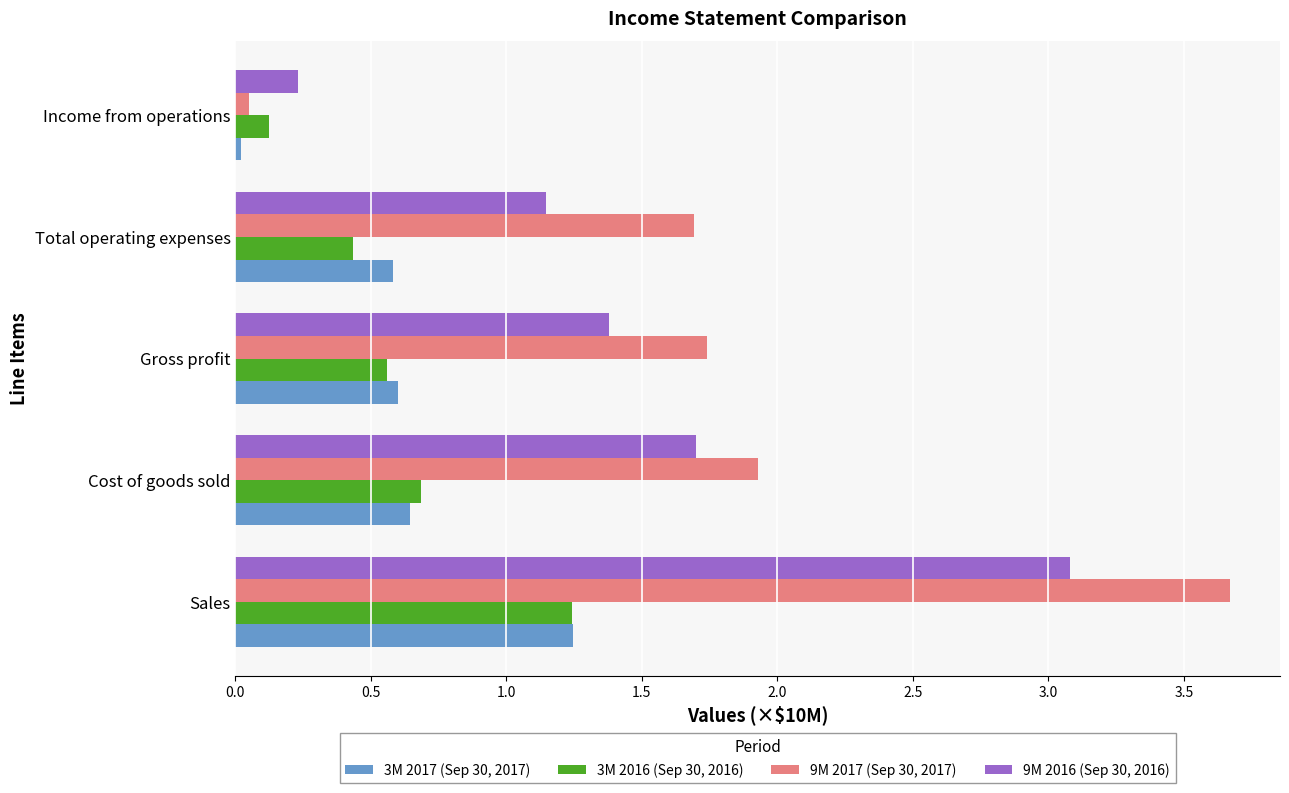

What is the average value of the 9M 2016 (Sep 30, 2016) series?

1.5